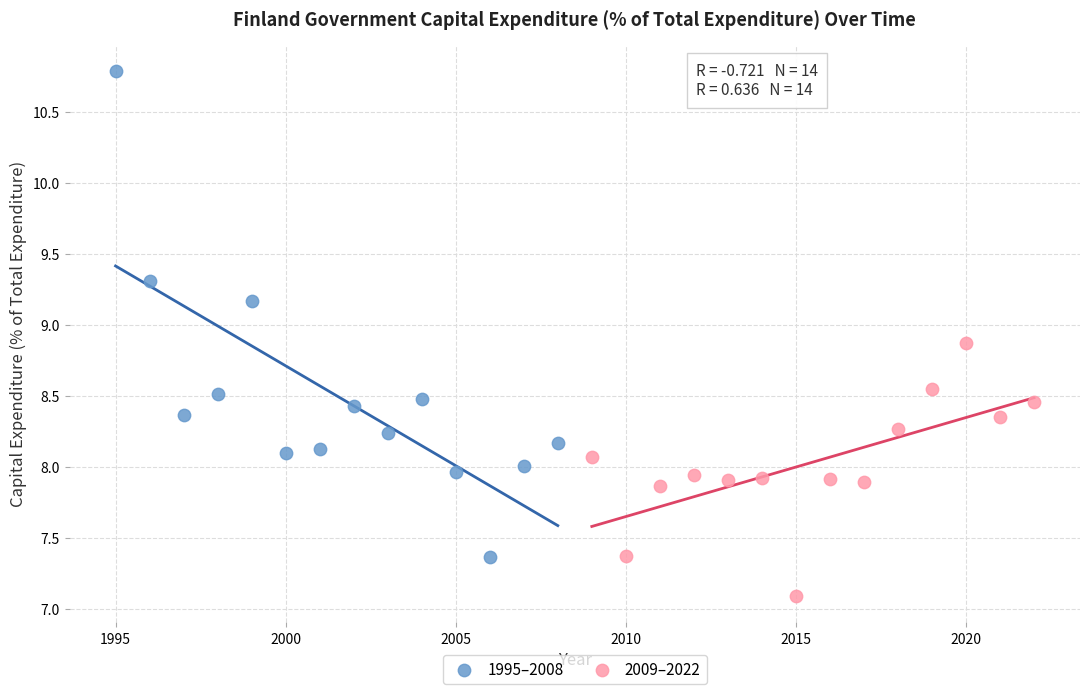

Which series has the largest Y range (max minus min)?

1995–2008